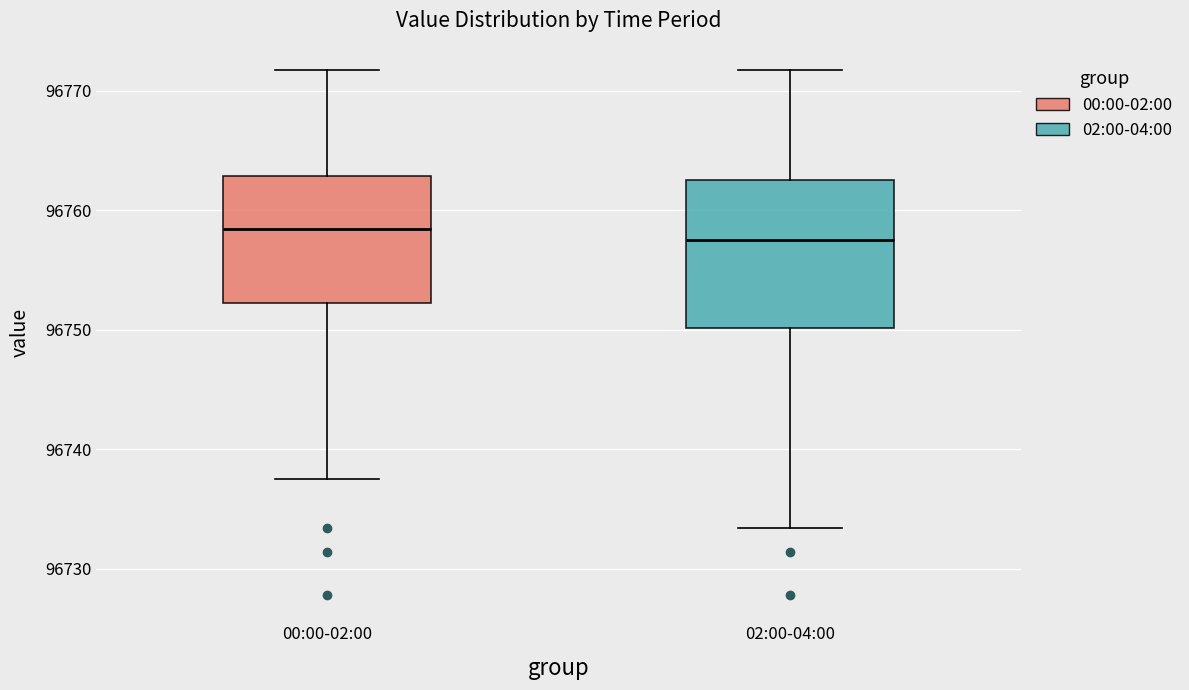

Reading left to right, transcribe this box plot: for each box, give where its median line is, the range the box spans, and where its two whiskers end, as read against the y-axis. The values are not printed on the chart, so give them approximately, as read against the axis.

00:00-02:00: median 96758, box 96752 to 96763, whiskers 96738 to 96772
02:00-04:00: median 96758, box 96750 to 96763, whiskers 96733 to 96772